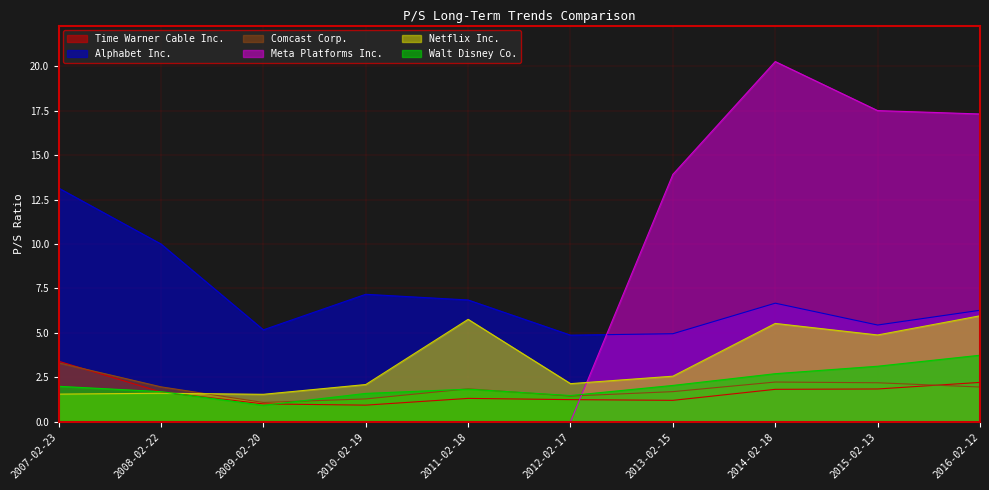

What position from the left is 2015-02-13?

9